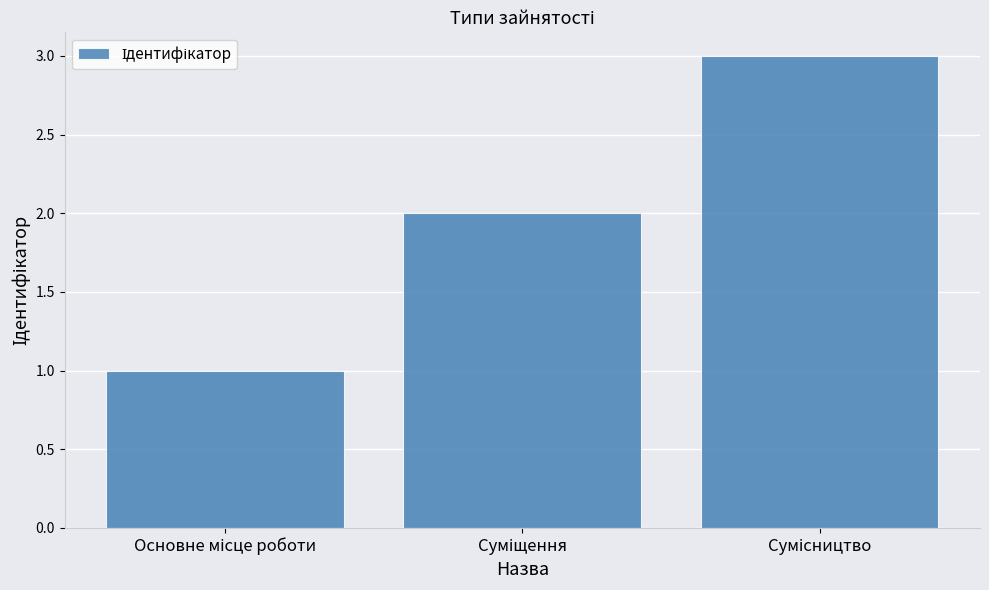

Count the number of categories in the chart.

3